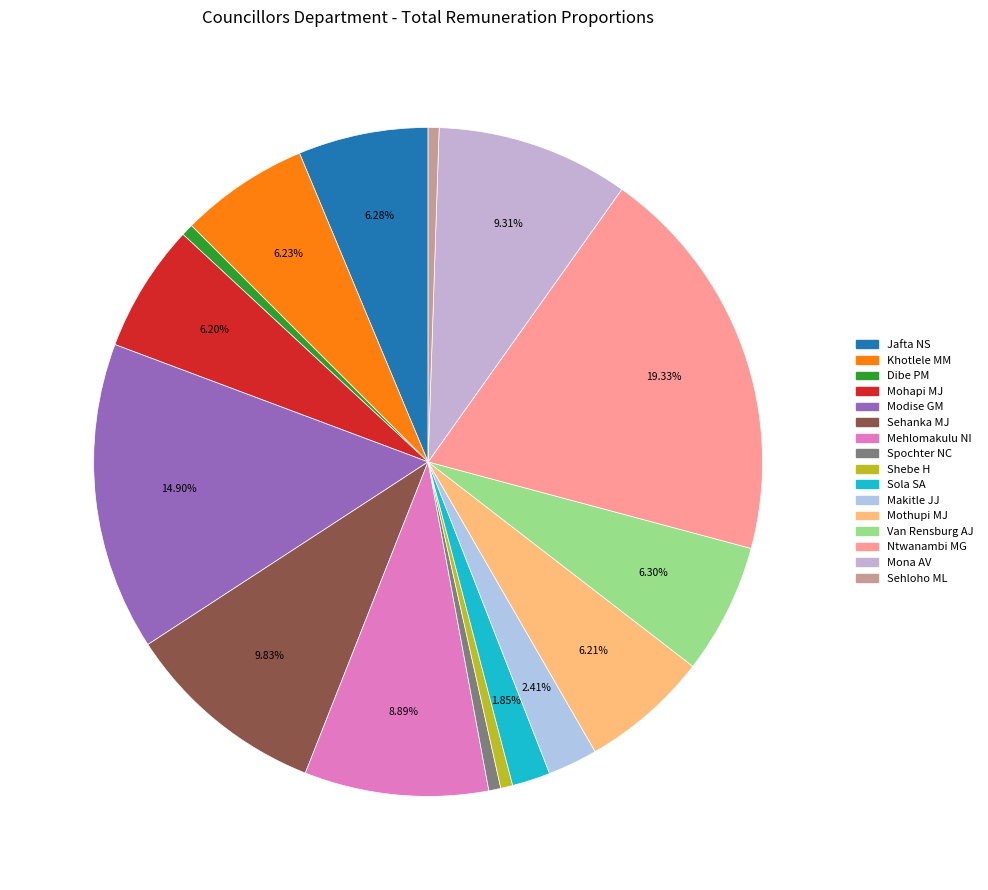

What percentage is the Mehlomakulu NI slice, to the nearest percent?

9%